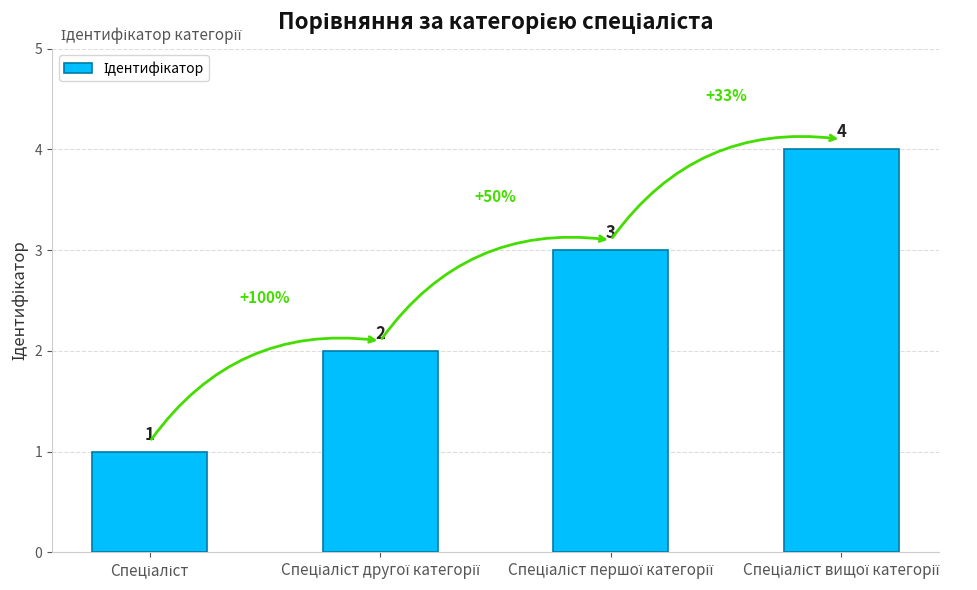

Does the chart contain stacked bars?

No